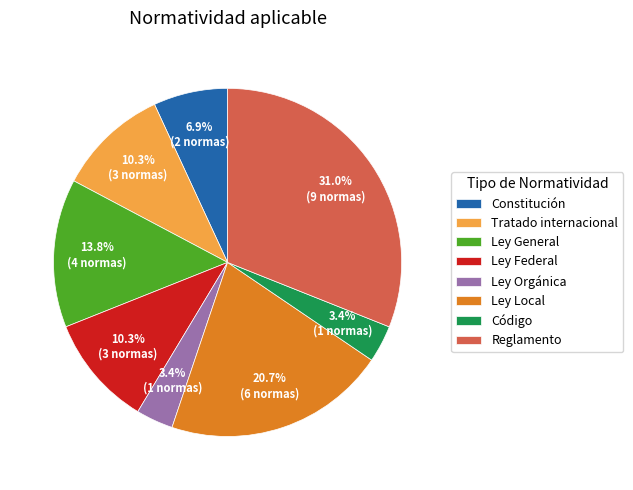

To the nearest percent, what is the combined percentage of Tratado internacional and Código?

14%